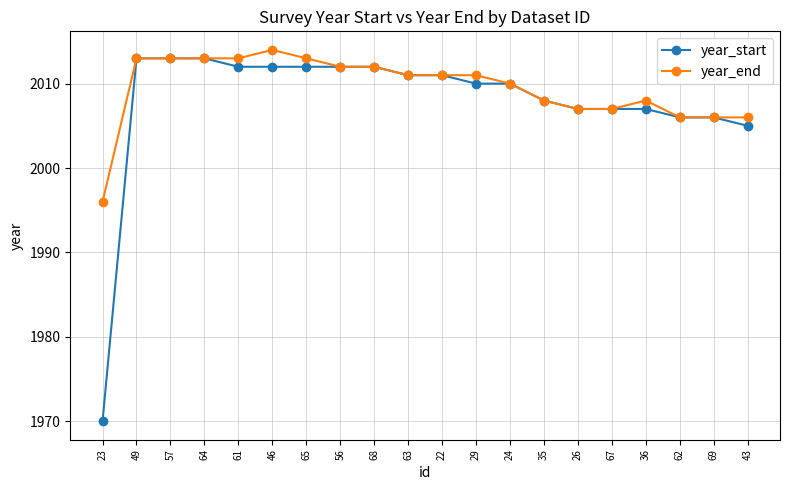

How many lines are shown in the chart?

2